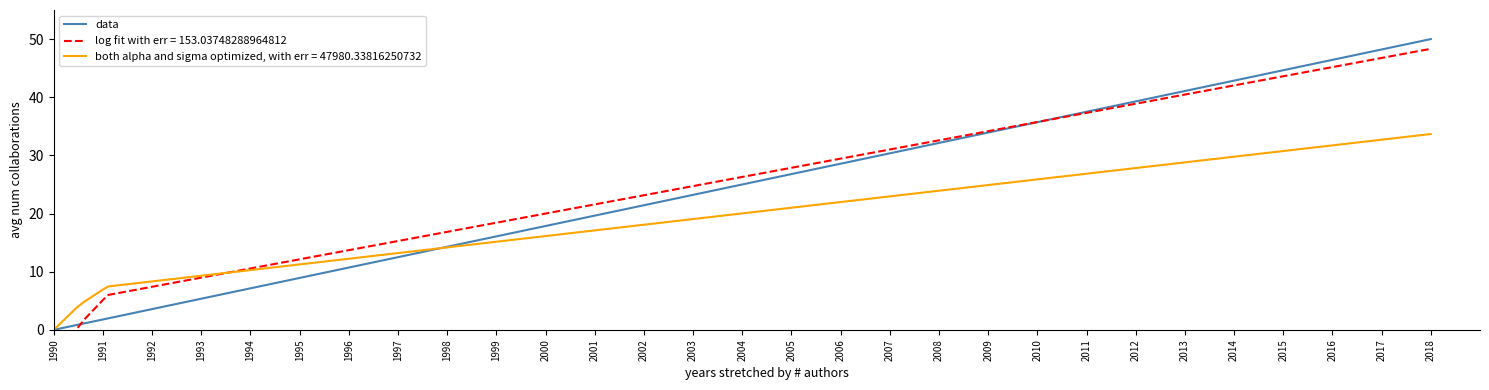

Does the chart have visible grid lines?

No